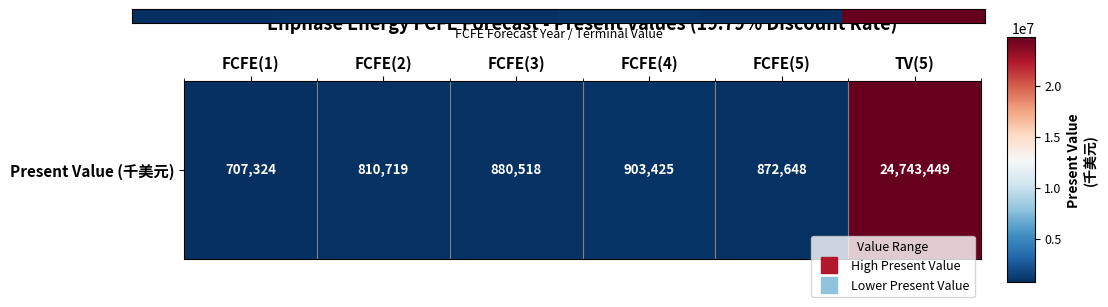

Rank the categories by value from lowest to highest.

FCFE(1), FCFE(2), FCFE(5), FCFE(3), FCFE(4), TV(5)